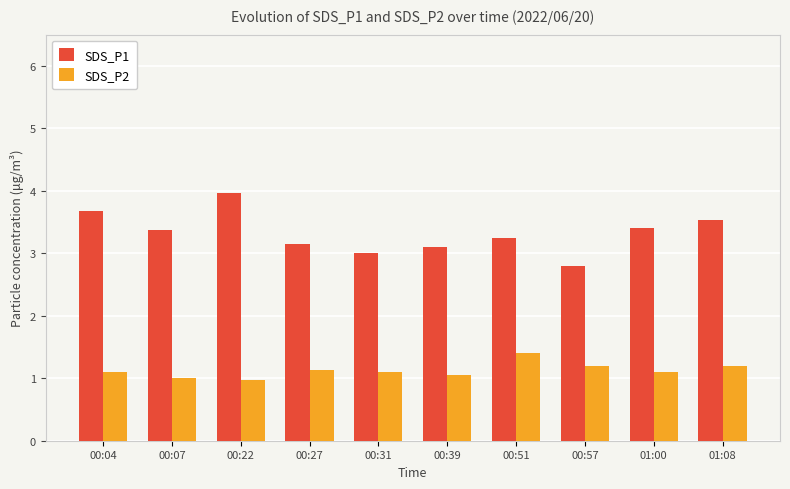

Rank the series by their average value, from highest to lowest.

SDS_P1, SDS_P2